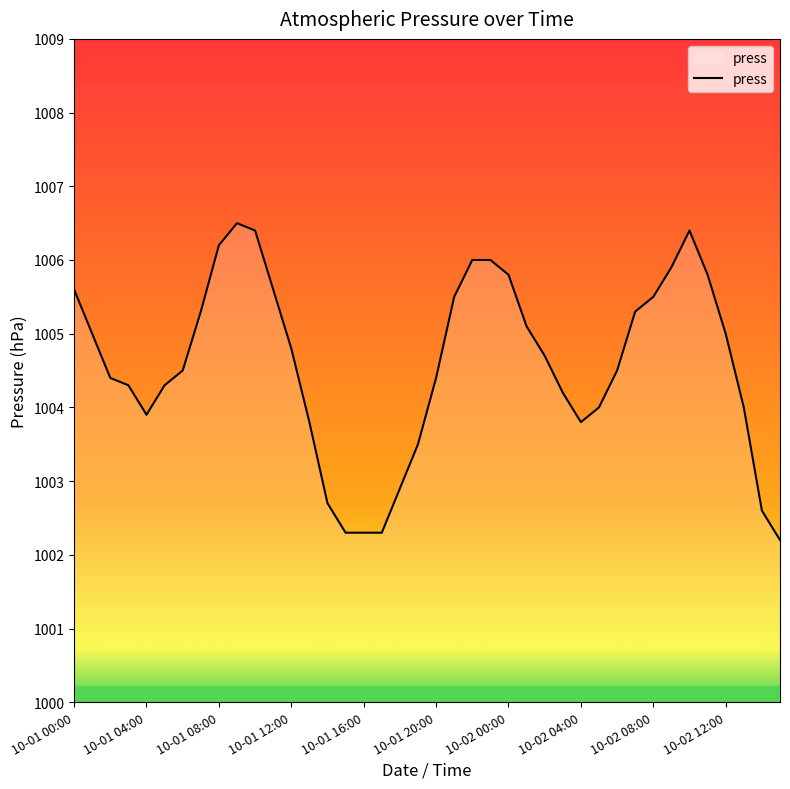

What is the difference between the maximum and minimum values?

4.3